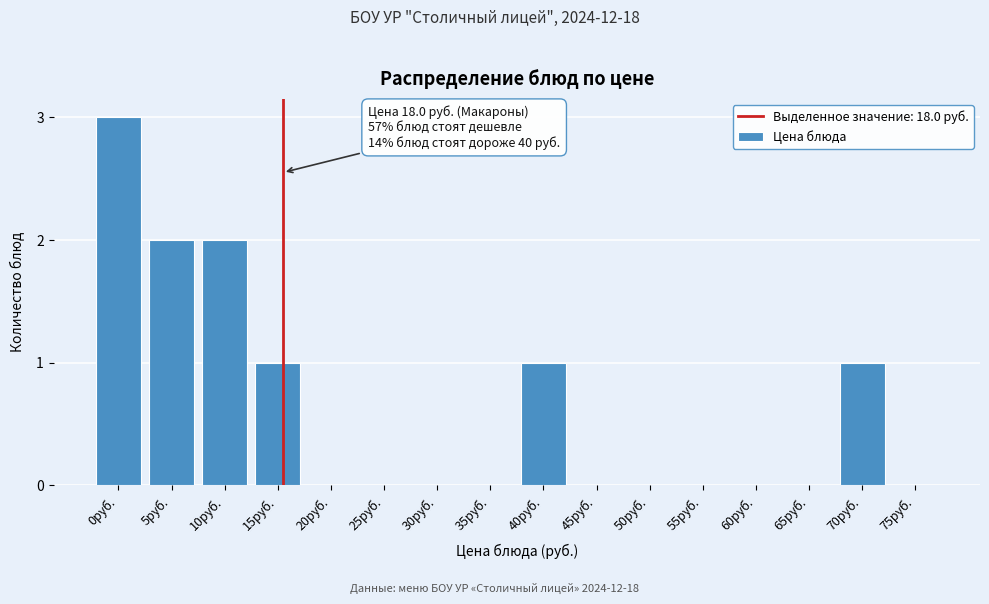

Reading left to right, what are all the values shown in this chart?

0руб.=3	5руб.=2	10руб.=2	15руб.=1	20руб.=0	25руб.=0	30руб.=0	35руб.=0	40руб.=1	45руб.=0	50руб.=0	55руб.=0	60руб.=0	65руб.=0	70руб.=1	75руб.=0